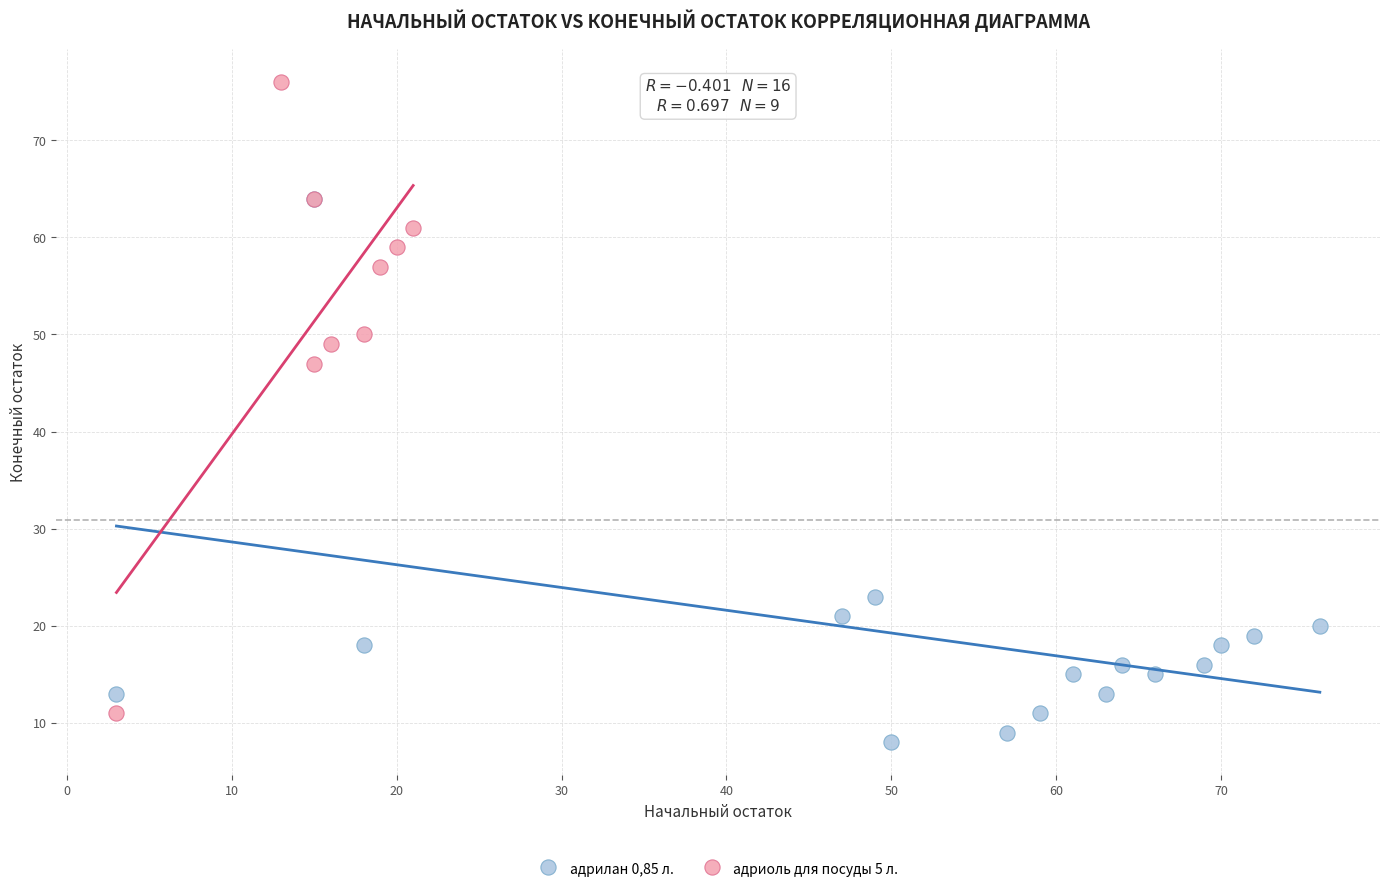

Which series contains the lowest Y value?

адрилан 0,85 л.